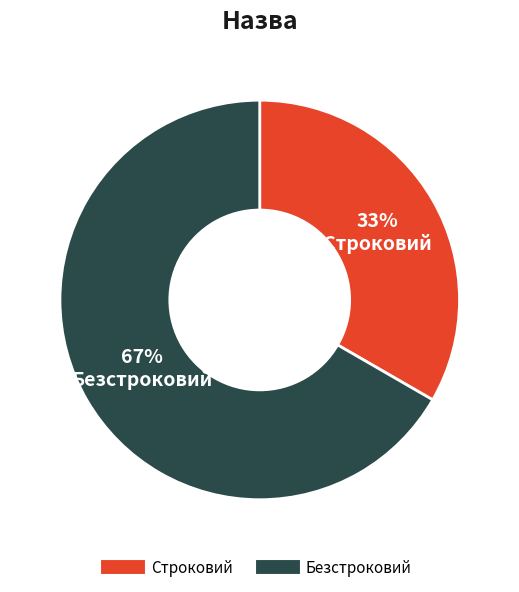

Approximately how many times larger is the value at Безстроковий compared to Строковий?

2.0